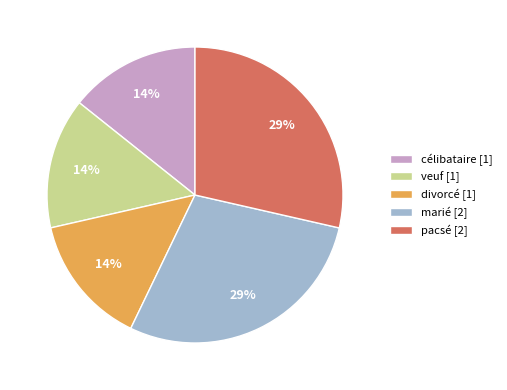

To the nearest percent, what is the average slice percentage?

20%